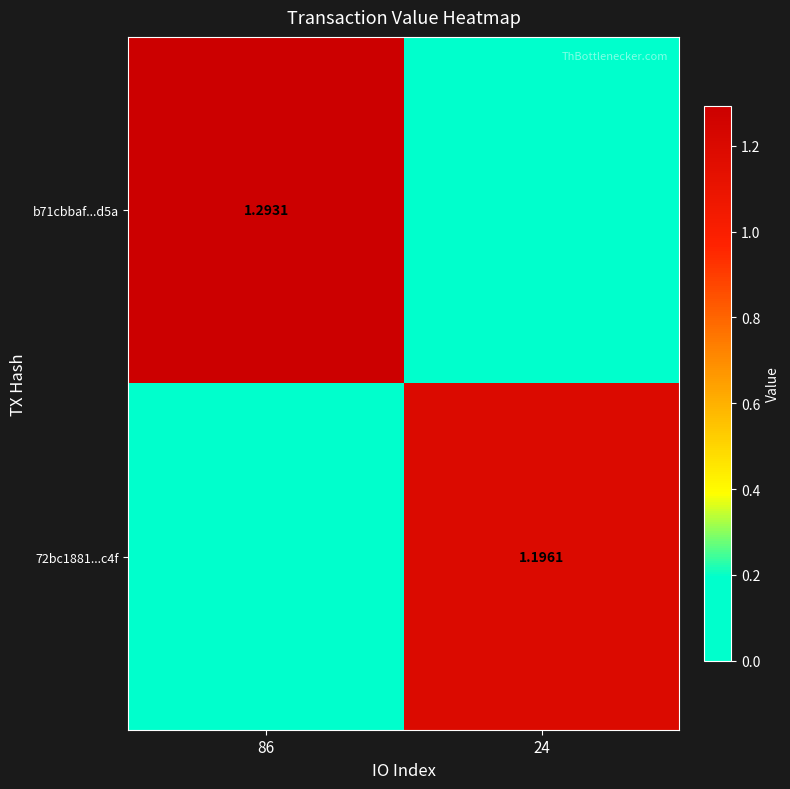

What is the difference between the maximum and minimum values in the 72bc1881...c4f series?

1.2